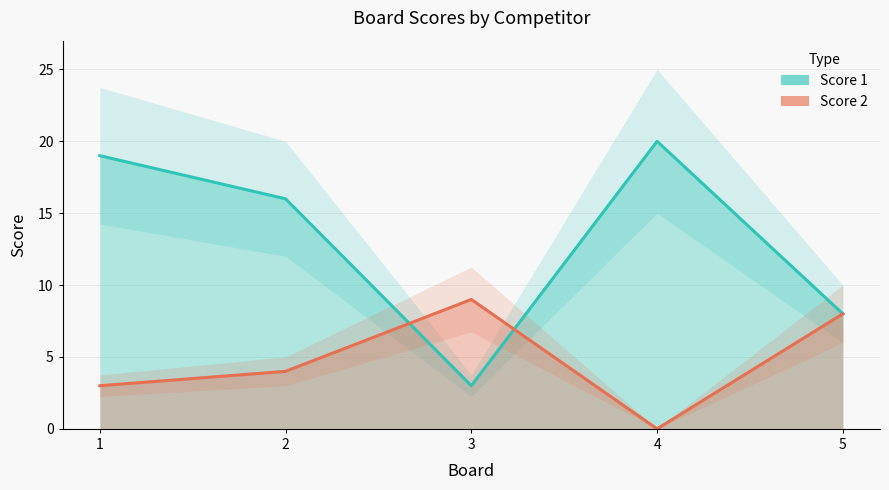

How many categories are shown in the chart?

5